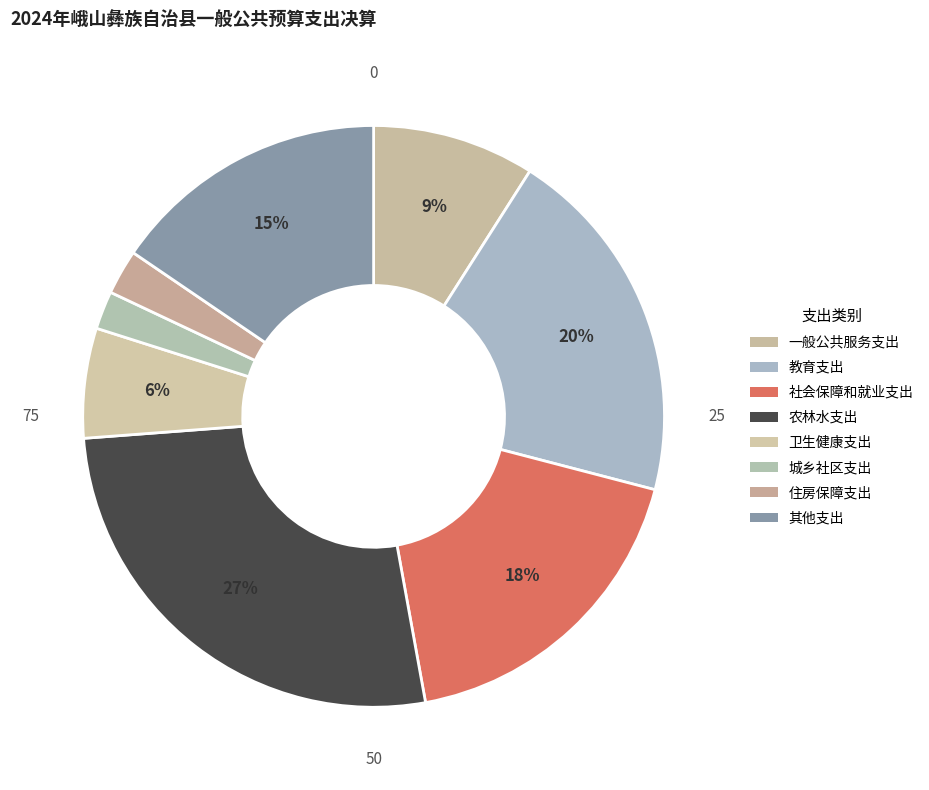

To the nearest percent, what is the combined percentage of 一般公共服务支出 and 城乡社区支出?

11%